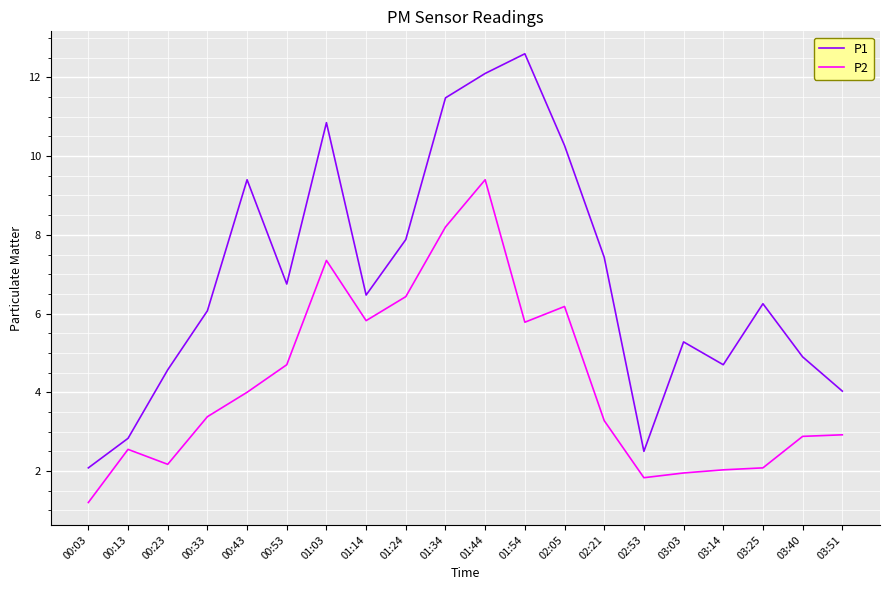

What is the difference between the P2 values at 01:44 and 01:14?

3.6